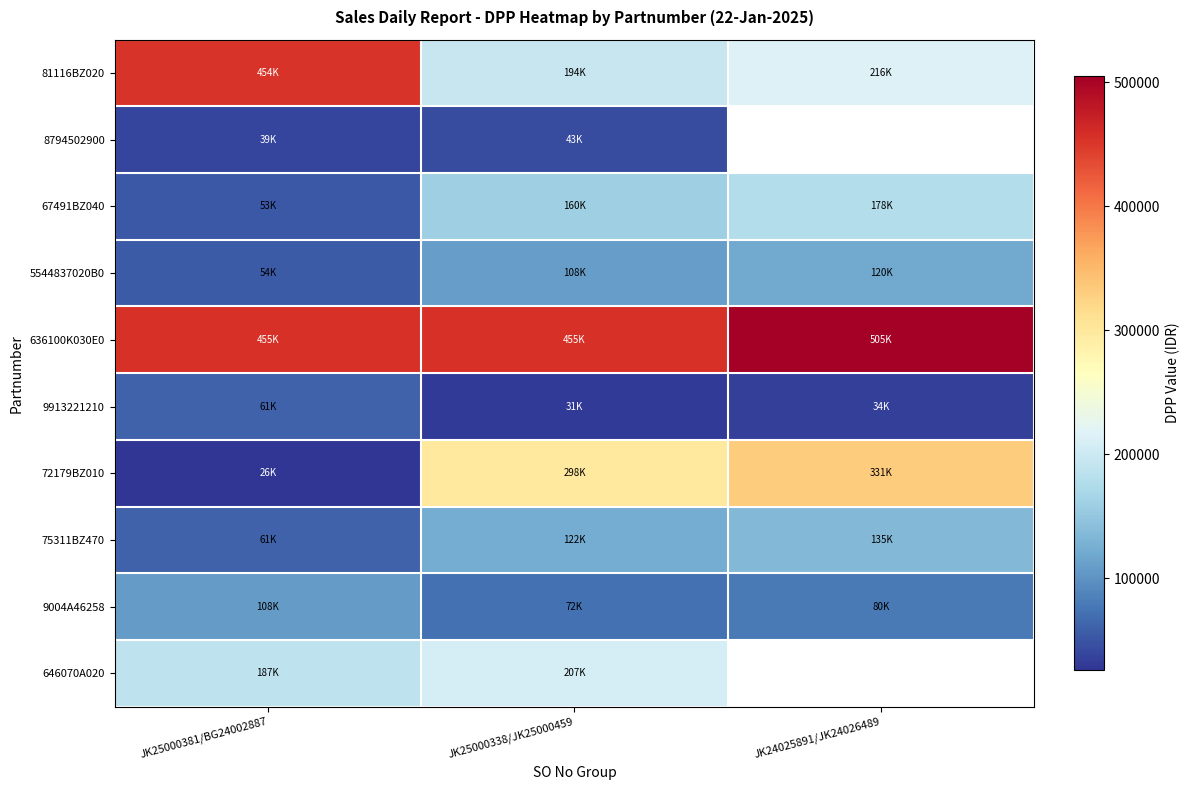

List the labels in order of 81116BZ020 value, largest first.

JK25000381/BG24002887, JK24025891/JK24026489, JK25000338/JK25000459